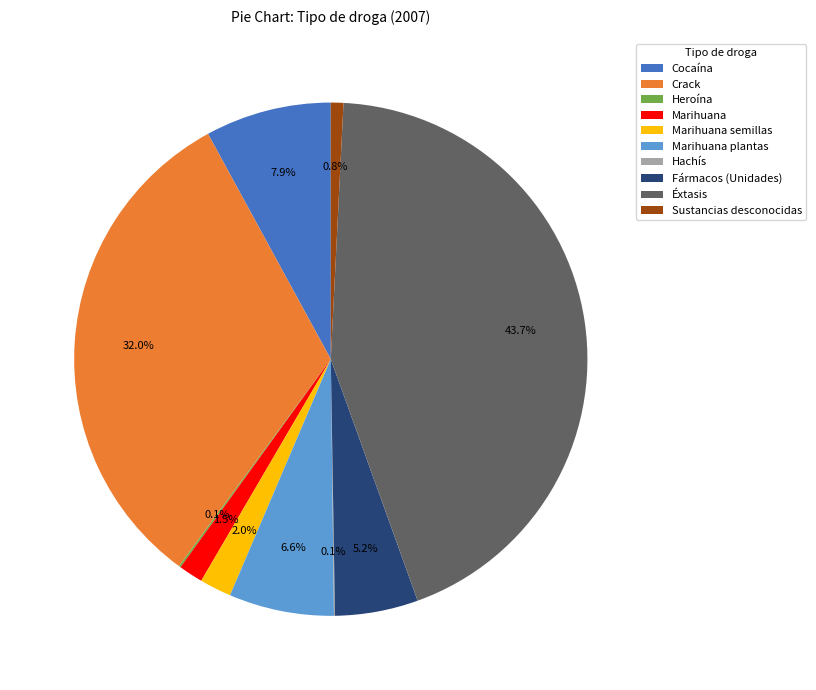

Is there any slice that represents more than half of the pie?

No